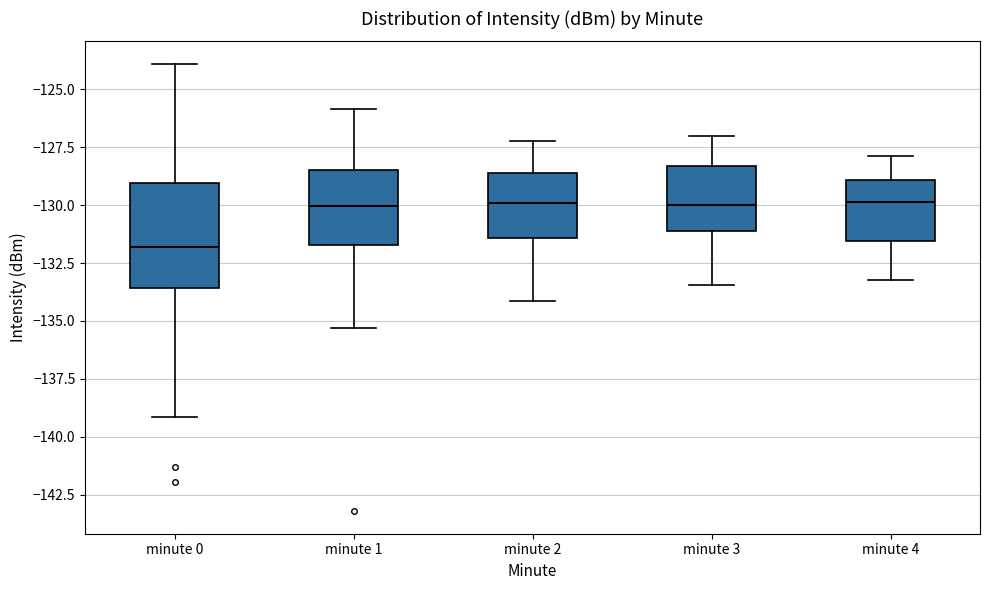

Reading left to right, transcribe this box plot: for each box, give where its median line is, the range the box spans, and where its two whiskers end, as read against the y-axis. The values are not printed on the chart, so give them approximately, as read against the axis.

minute 0: median -132.0, box -133.5 to -129.0, whiskers -139.0 to -124.0
minute 1: median -130.0, box -131.5 to -128.5, whiskers -135.5 to -126.0
minute 2: median -130.0, box -131.5 to -128.5, whiskers -134.0 to -127.0
minute 3: median -130.0, box -131.0 to -128.5, whiskers -133.5 to -127.0
minute 4: median -130.0, box -131.5 to -129.0, whiskers -133.0 to -128.0